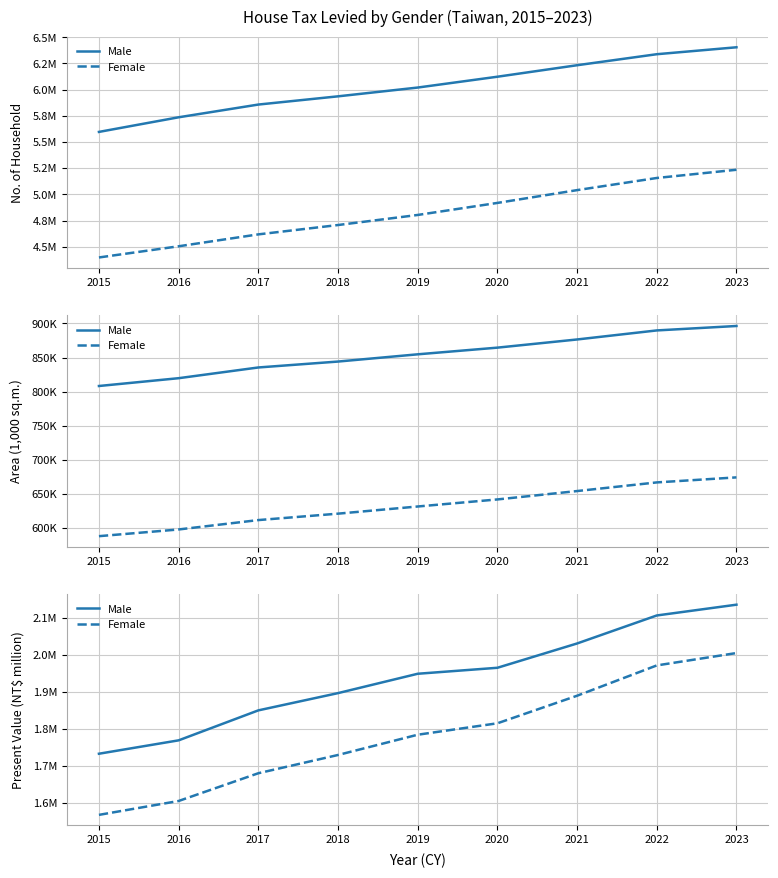

Which category has the lowest value in the Male series?

2015